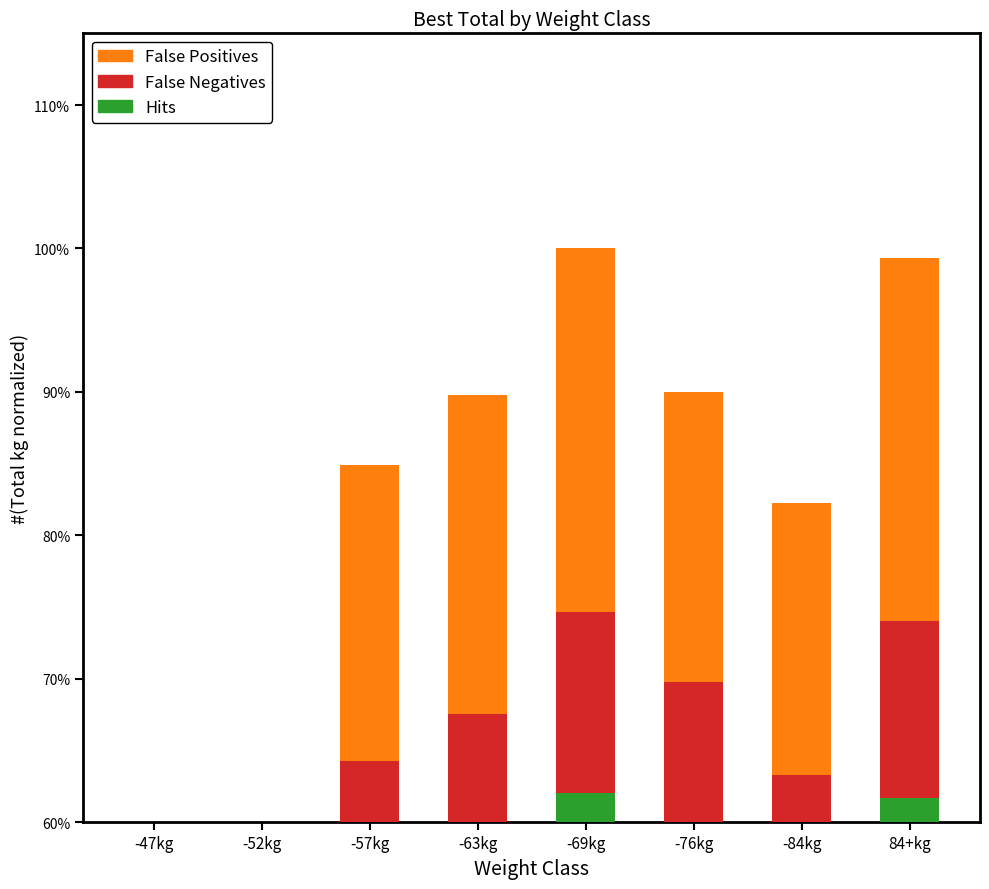

How many data points in False Negatives are less than 11?

4